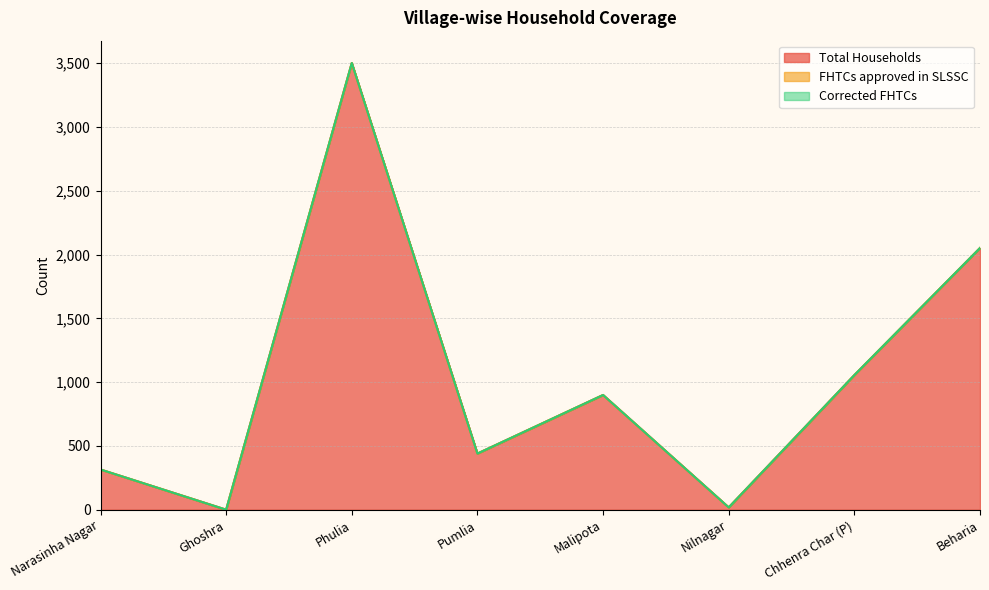

True or false: FHTCs approved in SLSSC has a value of 0 at Phulia.

True